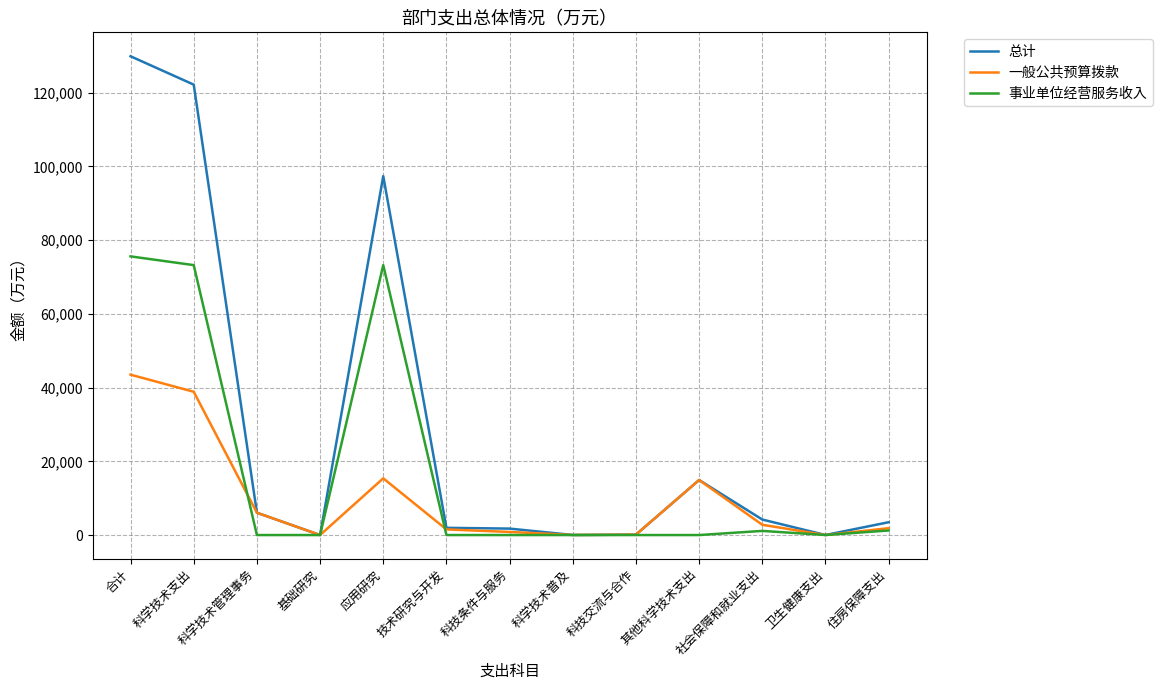

True or false: 事业单位经营服务收入 has a value of 0.0 at 科学技术管理事务.

True